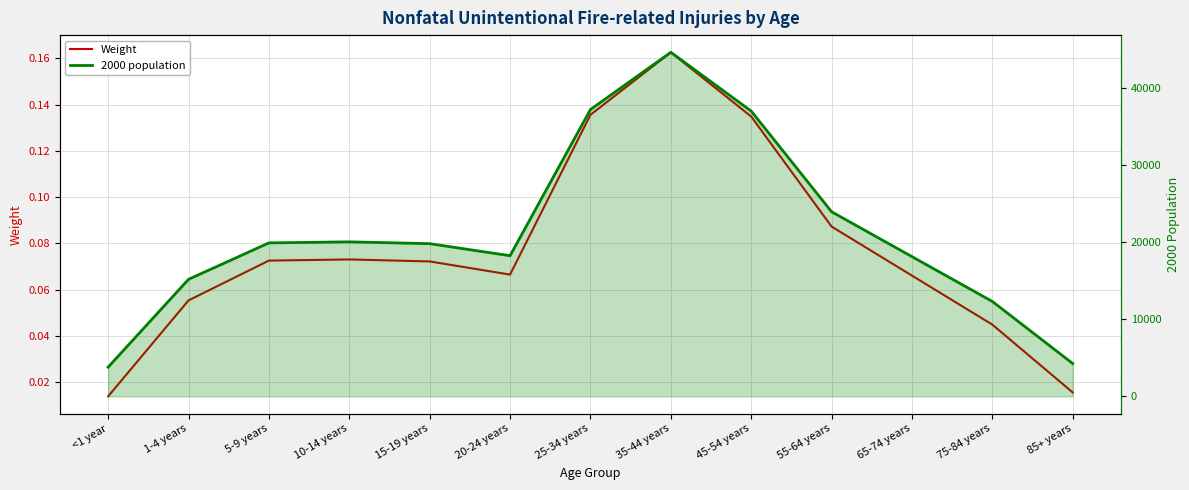

At which category does 2000 population reach its first local peak?

10-14 years